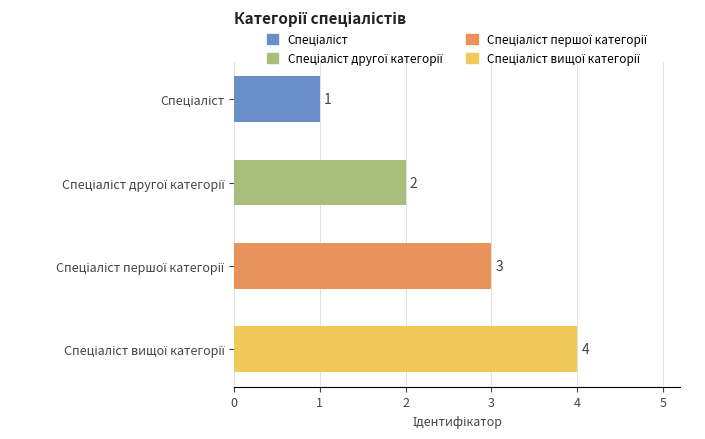

What is the sum of all values?

10